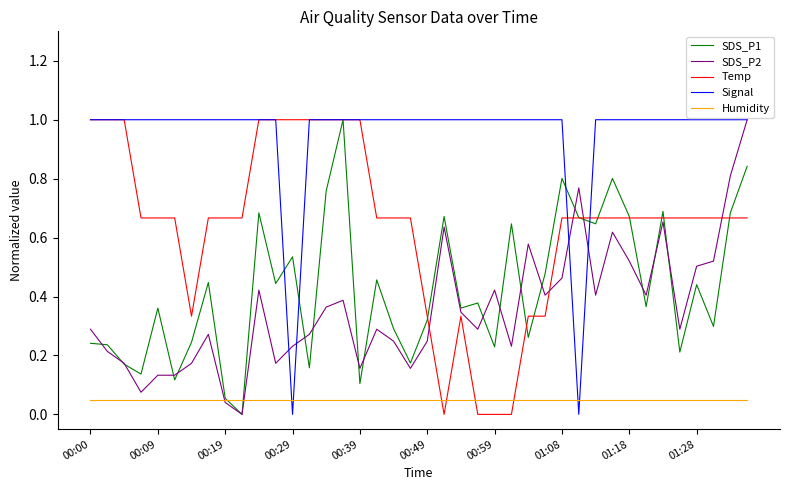

Which series ends up on top after the final intersection of Humidity and Temp?

Temp